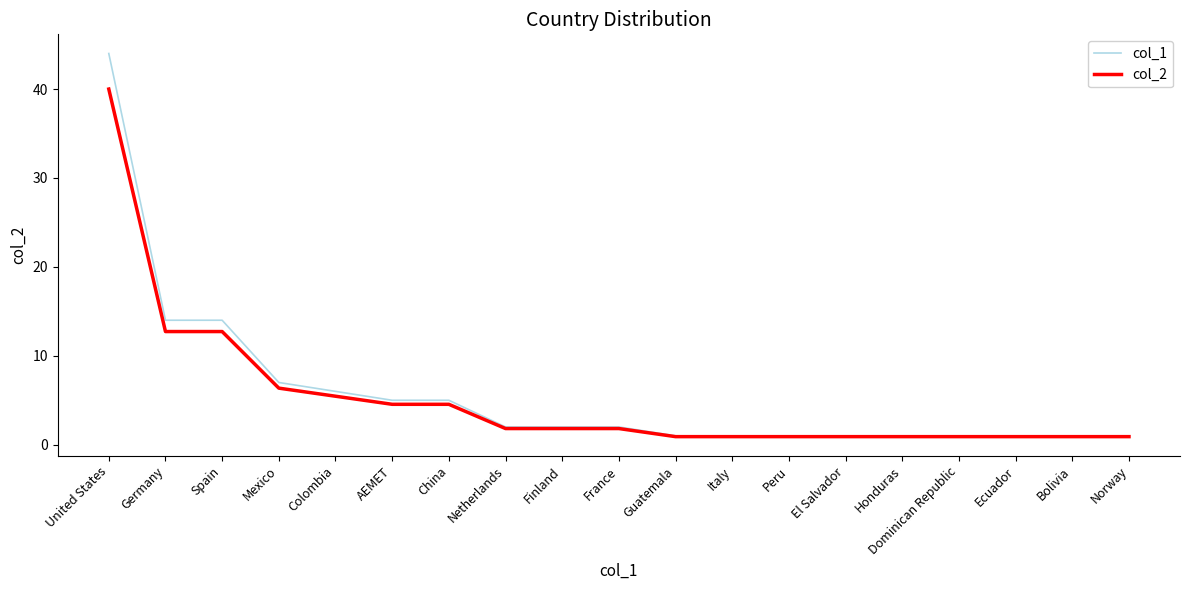

Which series changed the most between Germany and Bolivia?

col_1